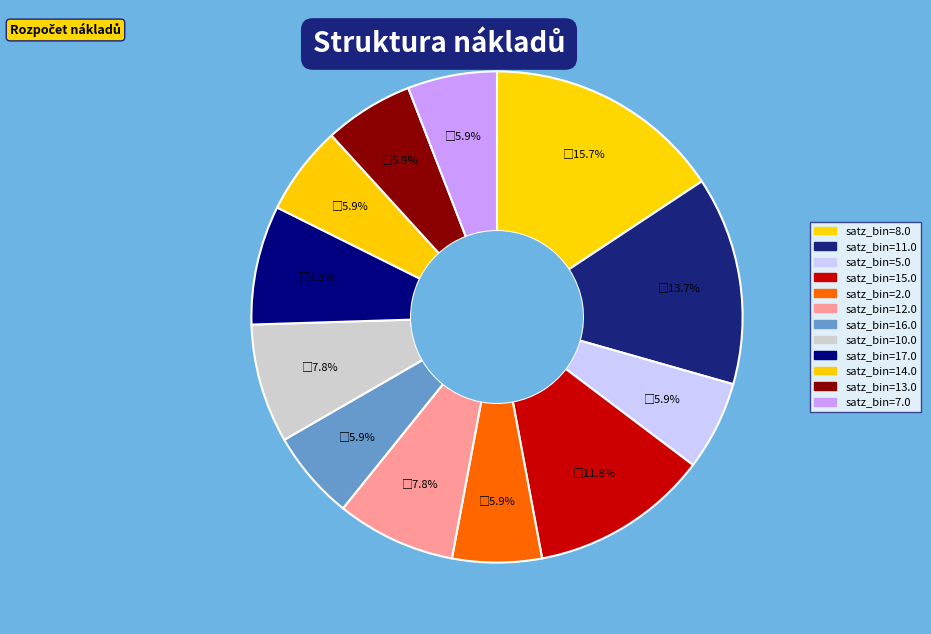

How many segments does this pie chart have?

12